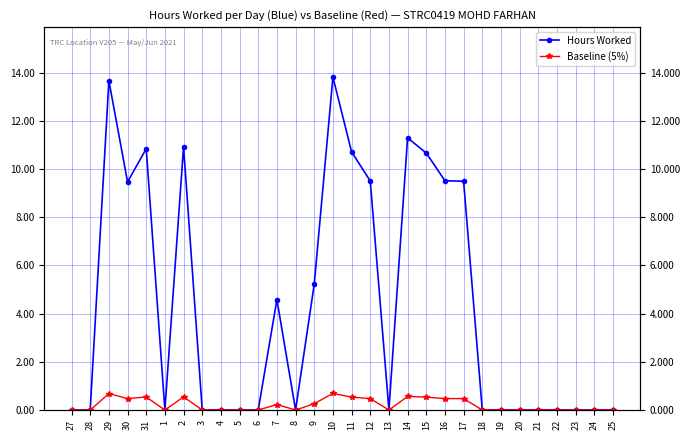

How many lines are shown in the chart?

2